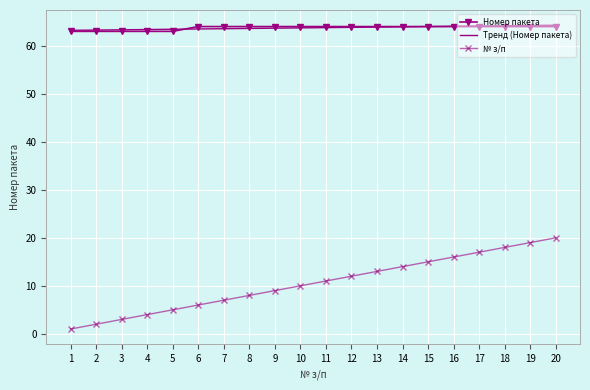

What is the lowest value of the Номер пакета series?

63.0